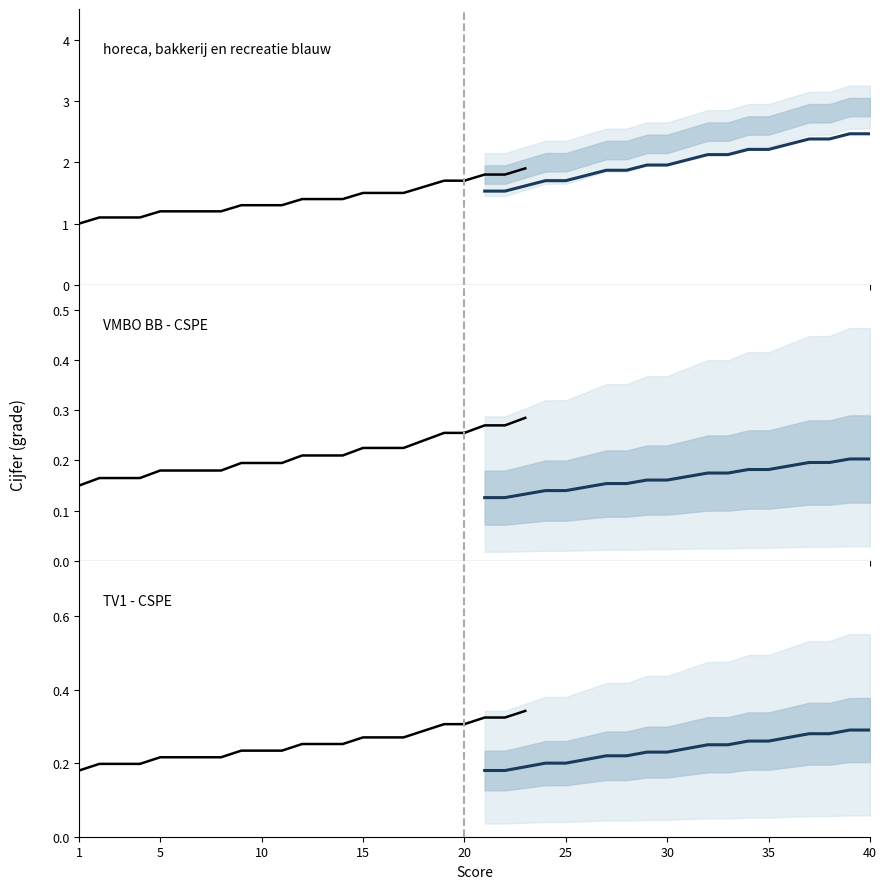

Reading left to right, extract all data points from this chart.

historical: 0.2	0.2	0.2	0.2	0.2	0.2	0.2	0.2	0.2	0.2	0.2	0.3	0.3	0.3	0.3	0.3	0.3	0.3	0.3	0.3
projected mean: 0.2	0.2	0.2	0.2	0.2	0.2	0.2	0.2	0.2	0.2	0.2	0.2	0.2	0.3	0.3	0.3	0.3	0.3	0.3	0.3